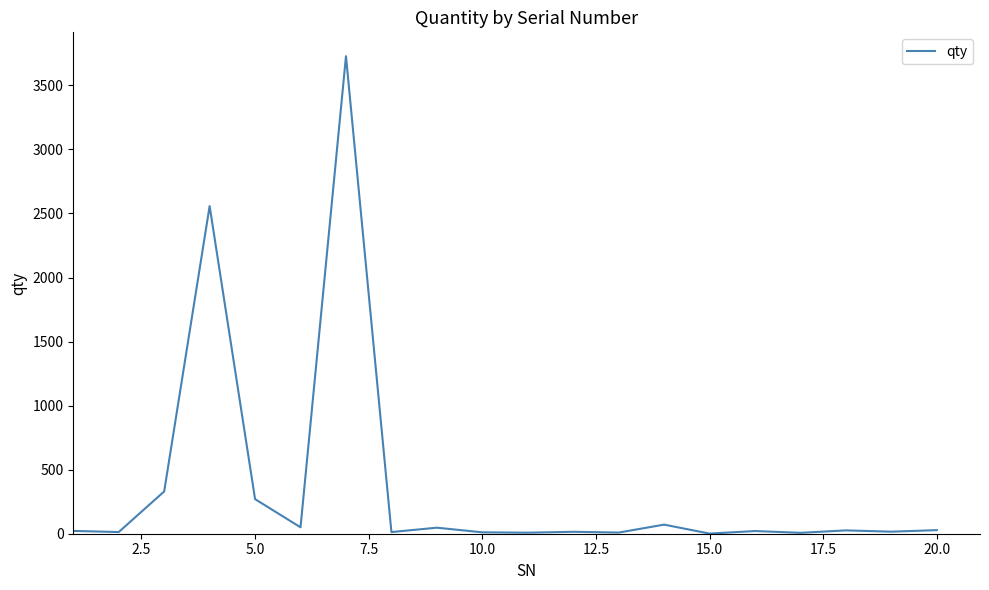

What is the average value?

362